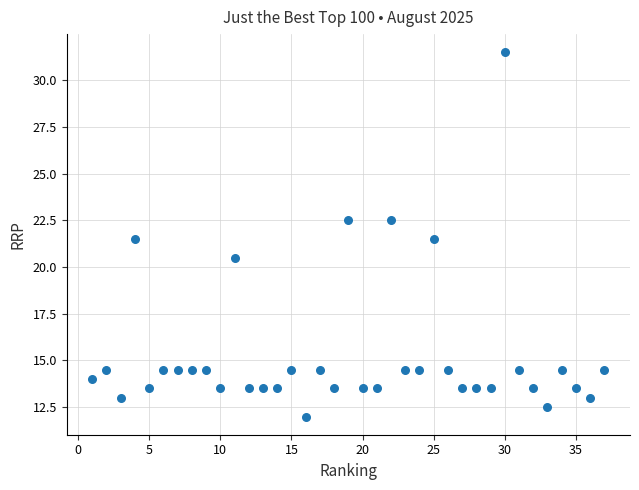

What is the range of Y values (max minus min)?

19.5